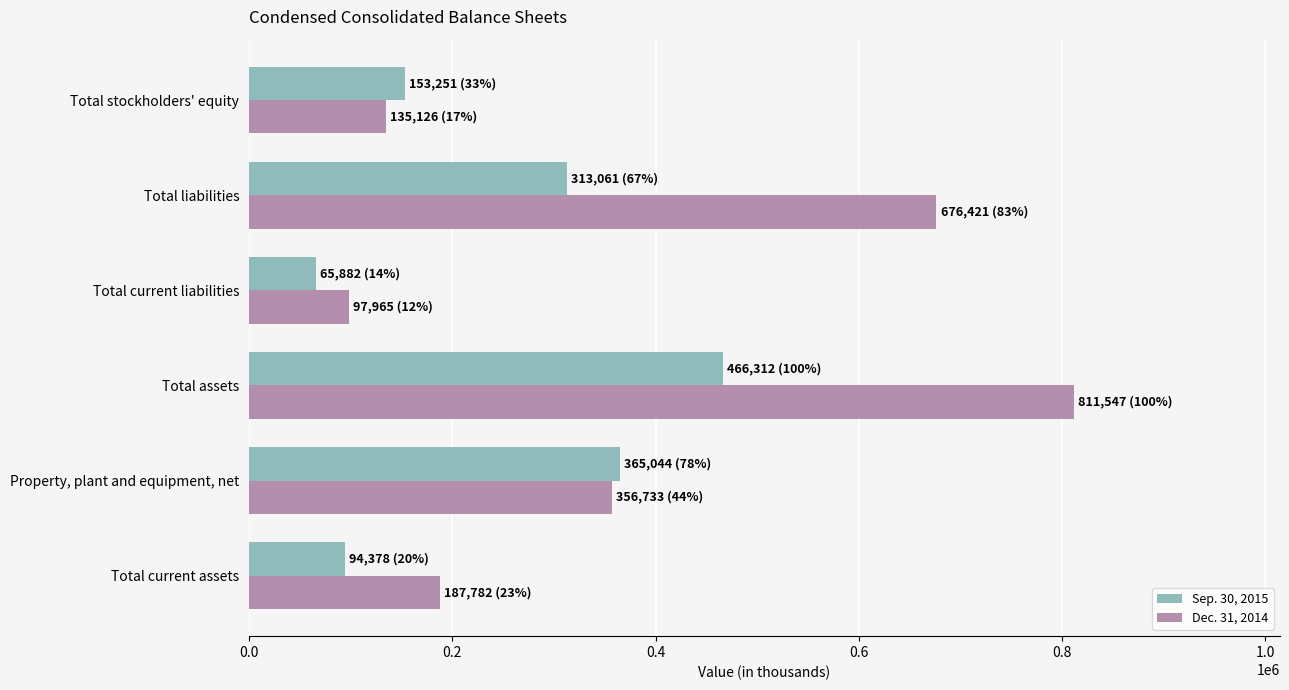

Where is Dec. 31, 2014 nearest to the value 454756?

Property, plant and equipment, net